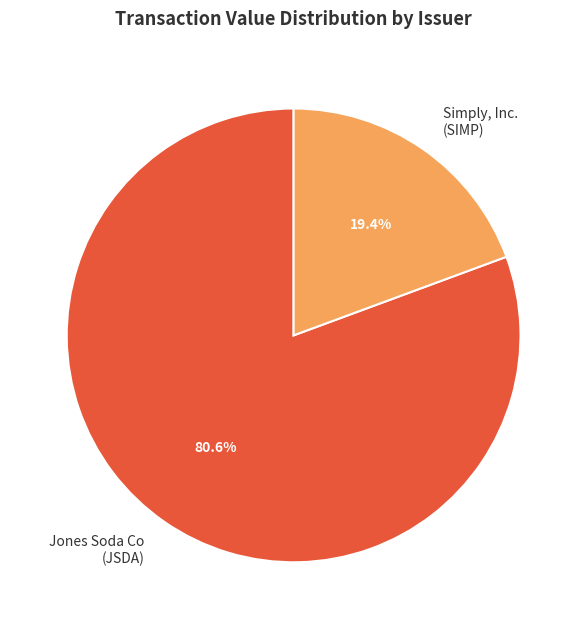

Which slice is the smallest?

Simply, Inc. (SIMP)